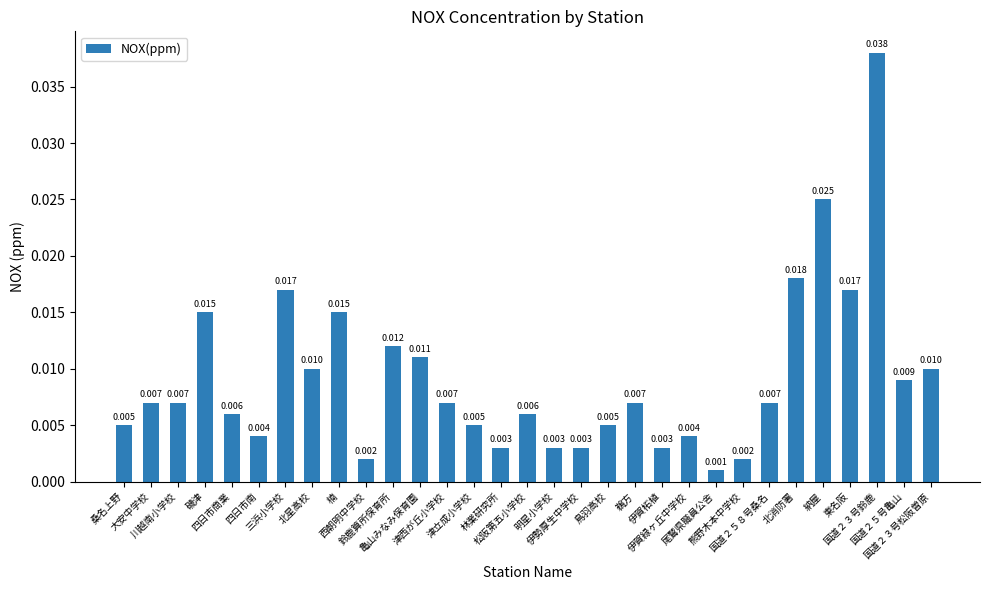

Count the number of data series in this chart.

1